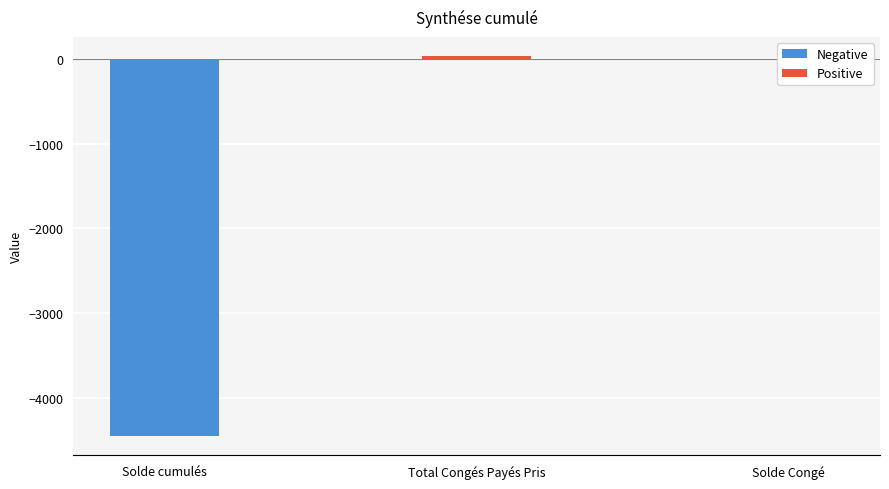

What is the difference between the values at Solde Congé and Total Congés Payés Pris?

39.0